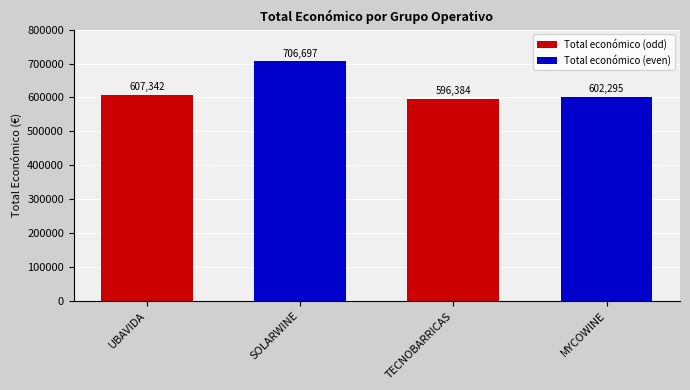

Which has a higher value, SOLARWINE or TECNOBARRICAS?

SOLARWINE